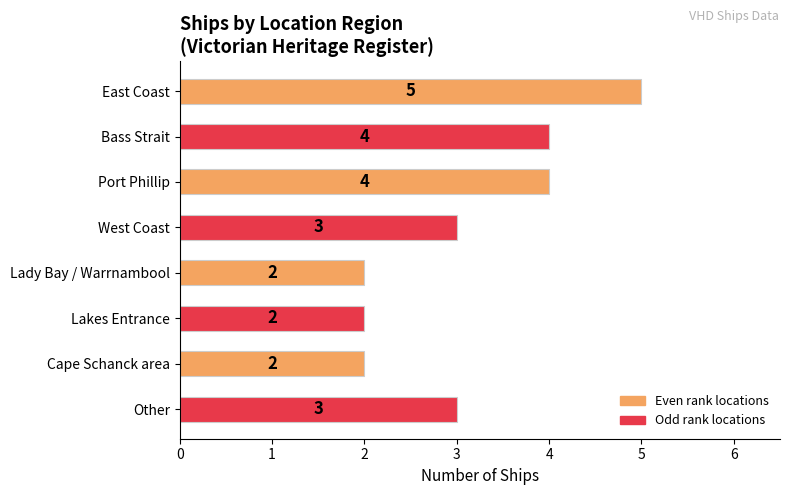

What is the value of the 2nd bar from the top?

4